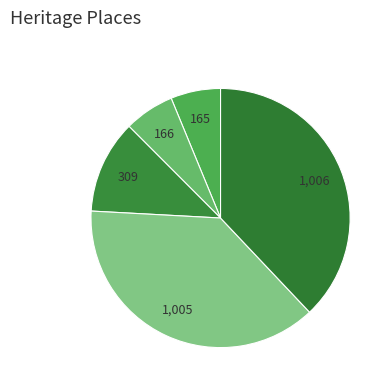

How many slices are in this pie chart?

5